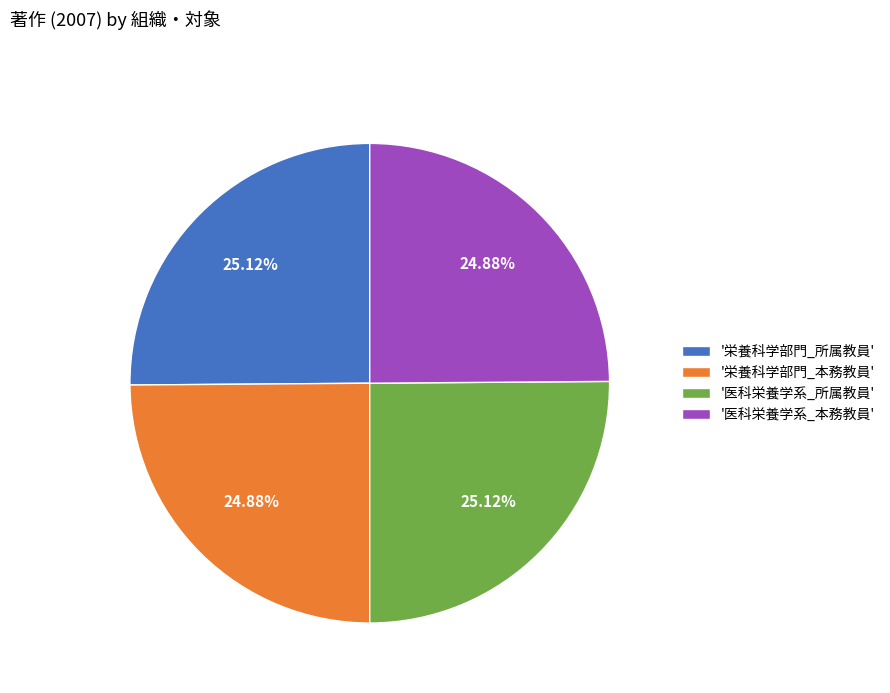

Count the number of slices in the pie.

4